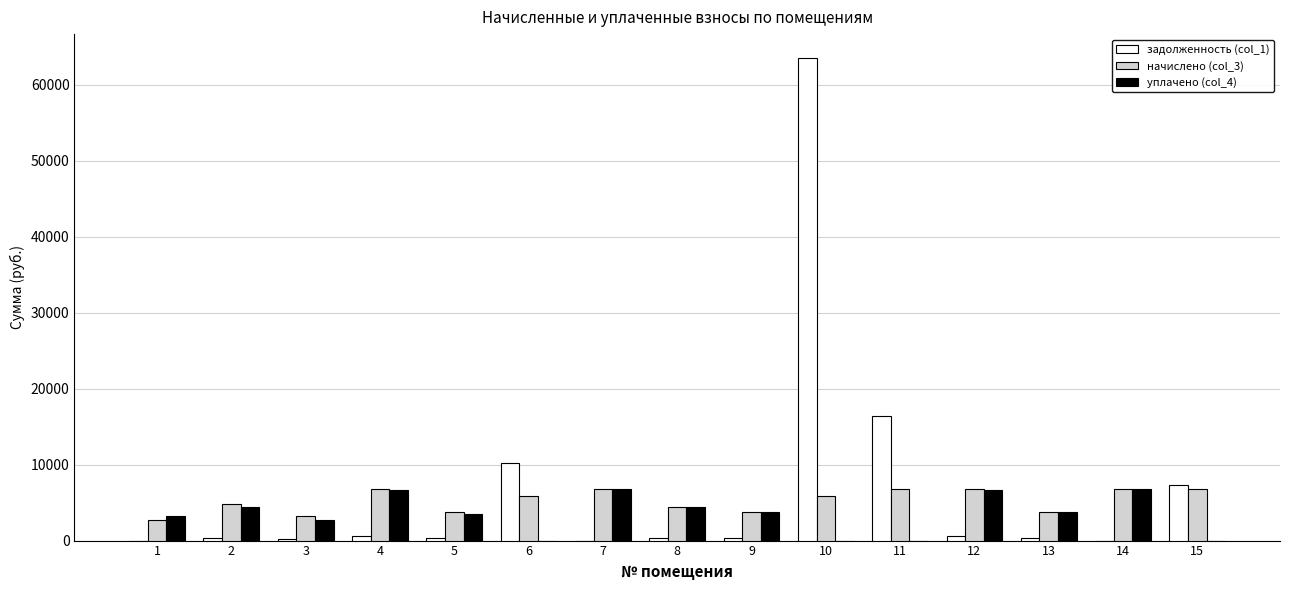

What is the greatest value displayed?

63478.8